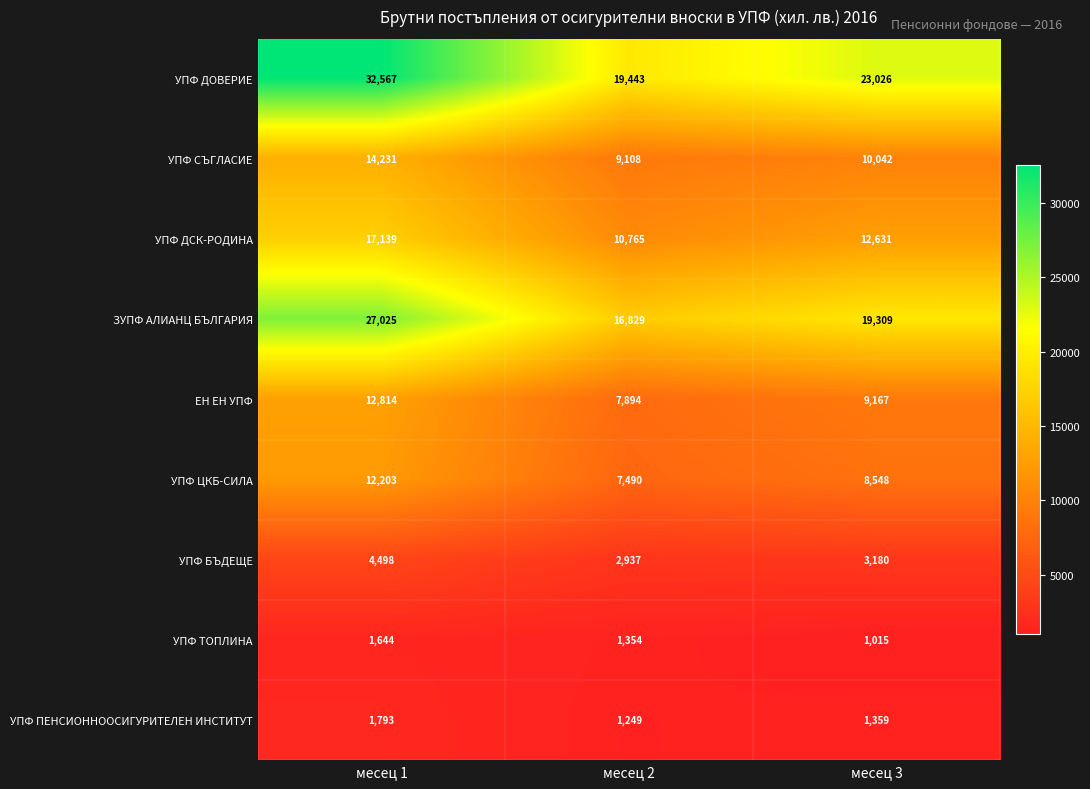

Reading right to left, transcribe all the data shown in this chart.

УПФ ДОВЕРИЕ: 23026	19443	32567
УПФ СЪГЛАСИЕ: 10042	9108	14231
УПФ ДСК-РОДИНА: 12631	10765	17139
ЗУПФ АЛИАНЦ БЪЛГАРИЯ: 19309	16829	27025
ЕН ЕН УПФ: 9167	7894	12814
УПФ ЦКБ-СИЛА: 8548	7490	12203
УПФ БЪДЕЩЕ: 3180	2937	4498
УПФ ТОПЛИНА: 1015	1354	1644
УПФ ПЕНСИОННООСИГУРИТЕЛЕН ИНСТИТУТ: 1359	1249	1793